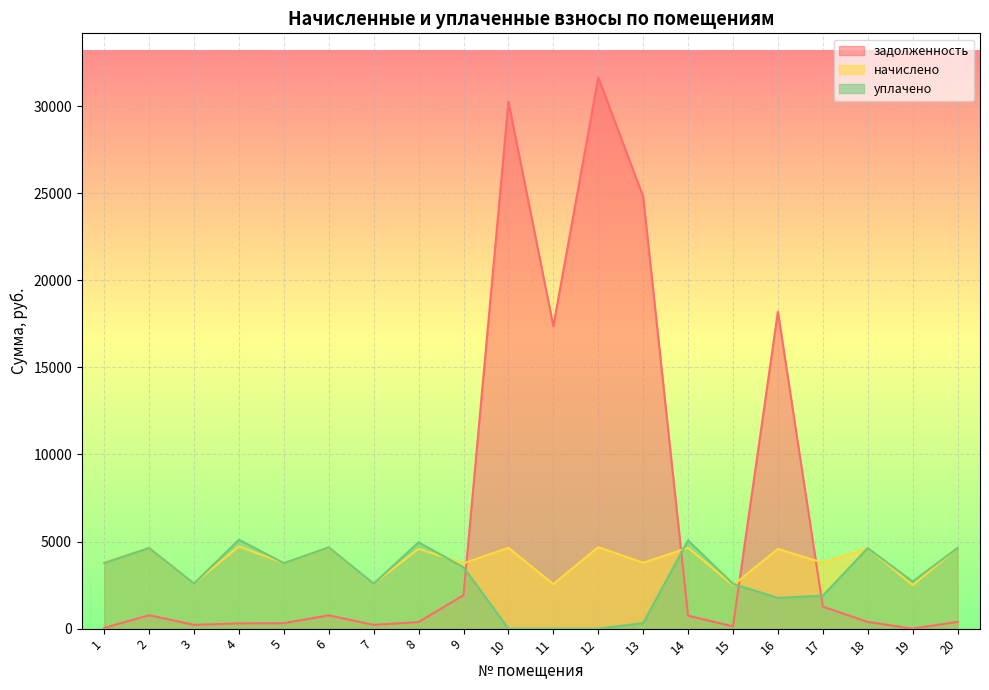

At which category does начислено reach its first local valley?

3